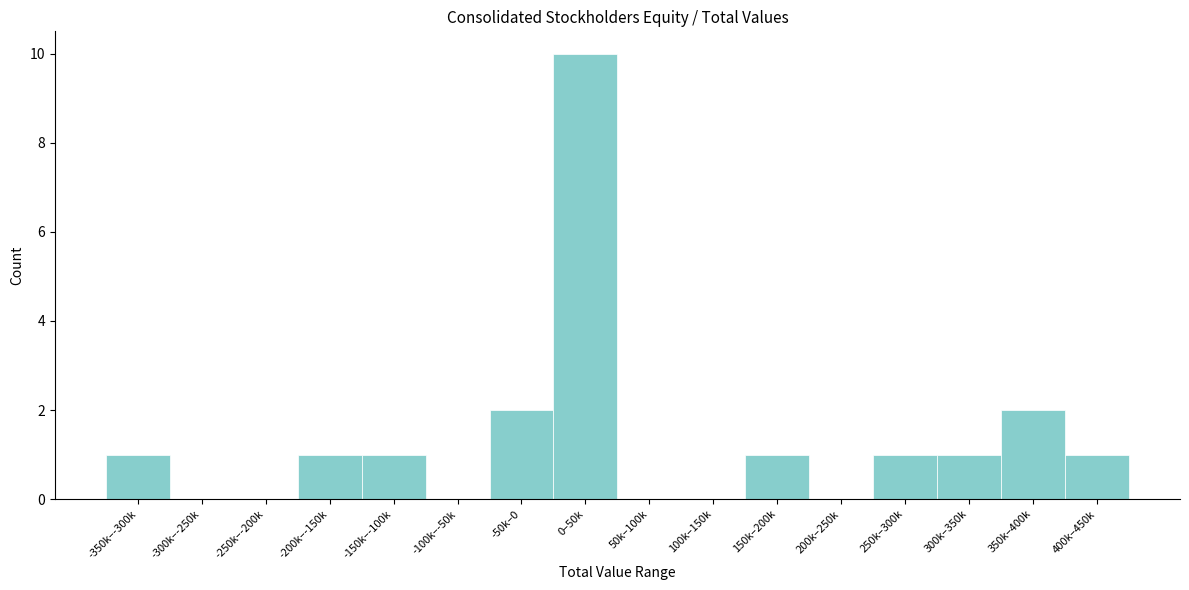

Reading left to right, list all the values displayed in this chart.

-350k–-300k=1	-300k–-250k=0	-250k–-200k=0	-200k–-150k=1	-150k–-100k=1	-100k–-50k=0	-50k–0=2	0–50k=10	50k–100k=0	100k–150k=0	150k–200k=1	200k–250k=0	250k–300k=1	300k–350k=1	350k–400k=2	400k–450k=1